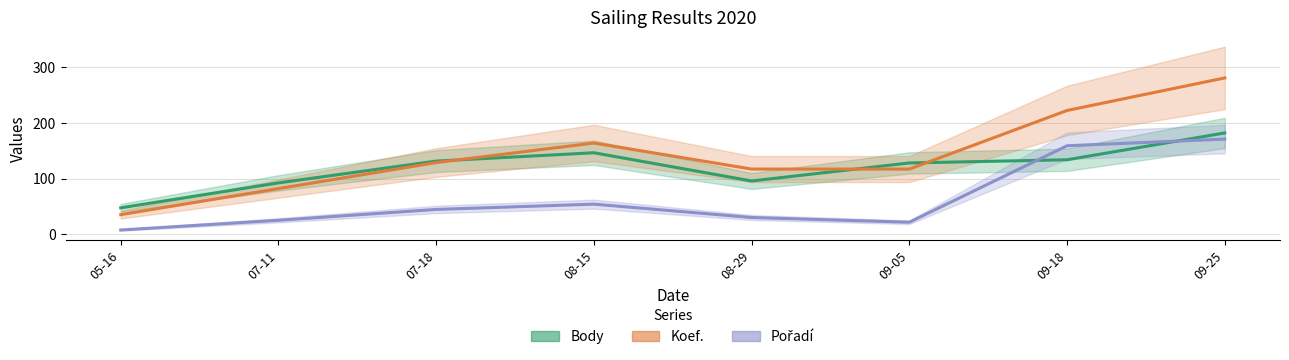

What position from the right is 09-18?

2